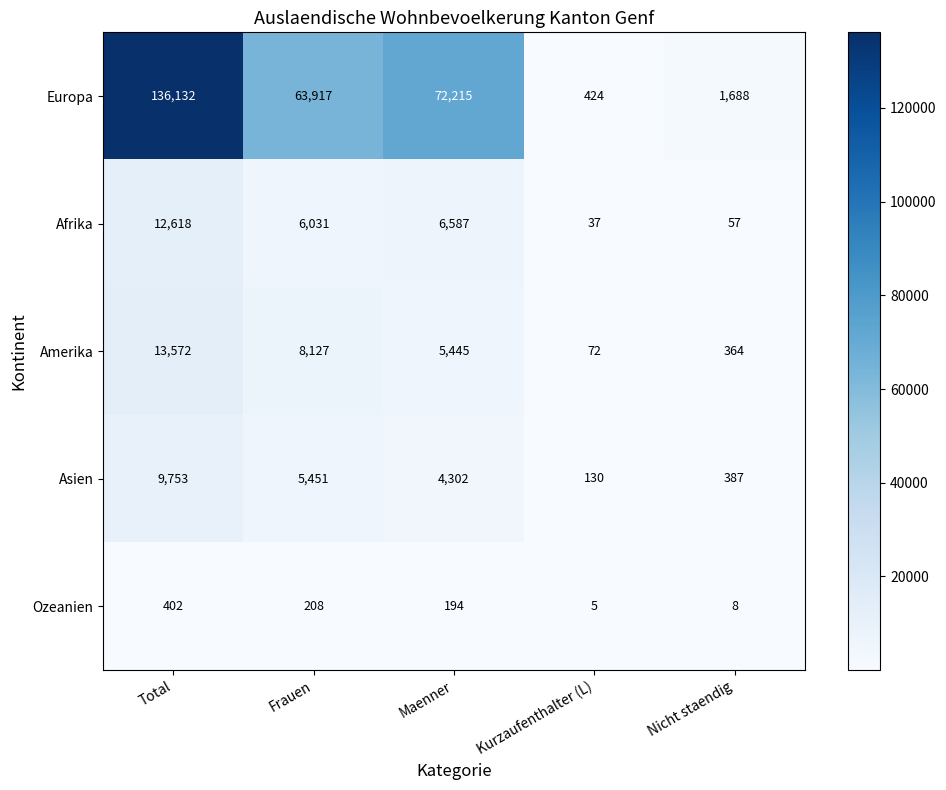

Which series has the largest total across all categories?

Europa